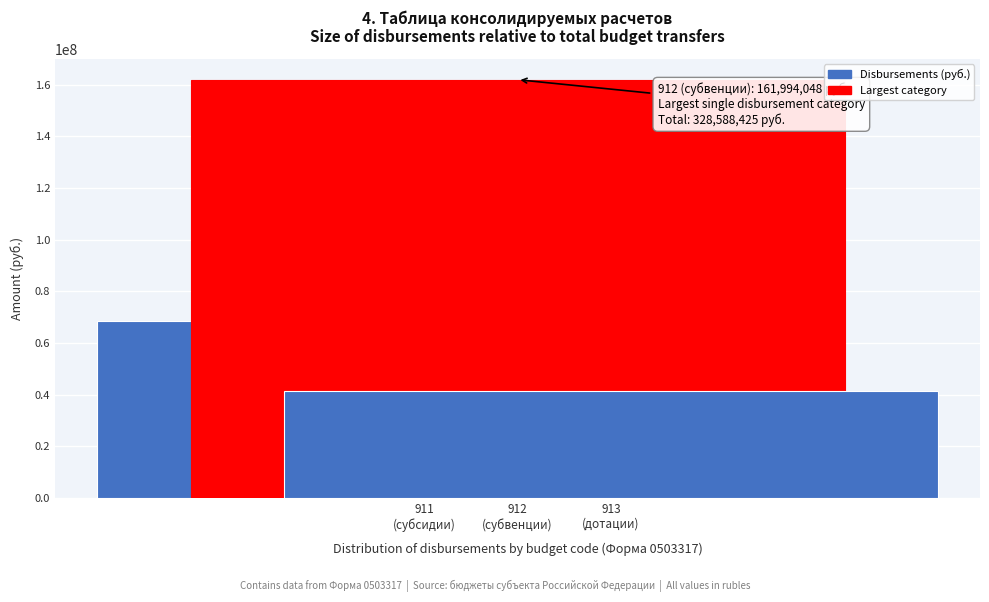

Reading left to right, extract all data points from this chart.

68728671.0	161994048.5	41246000.0